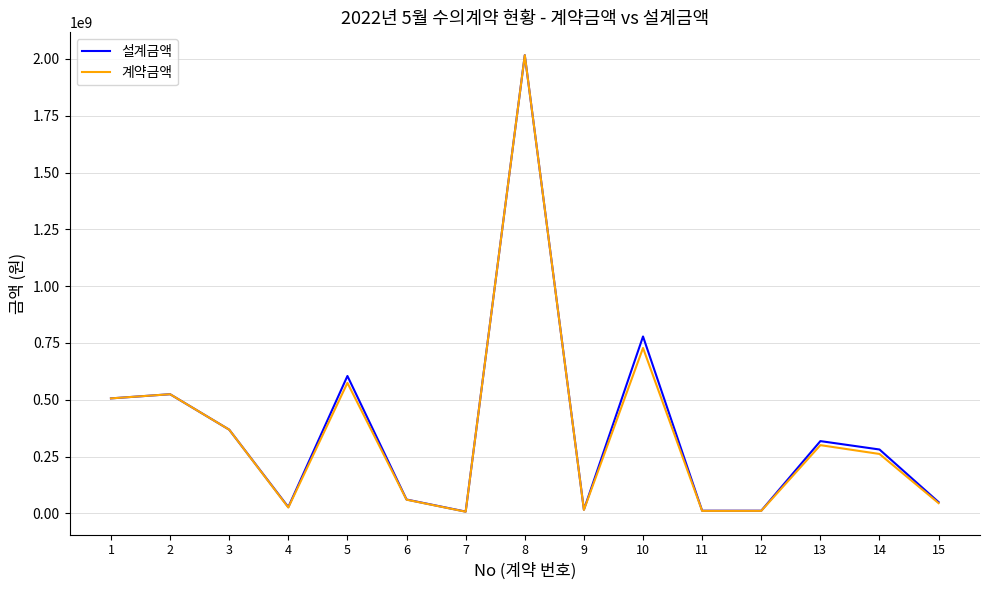

How many values in the 설계금액 series are below 281046000?

7